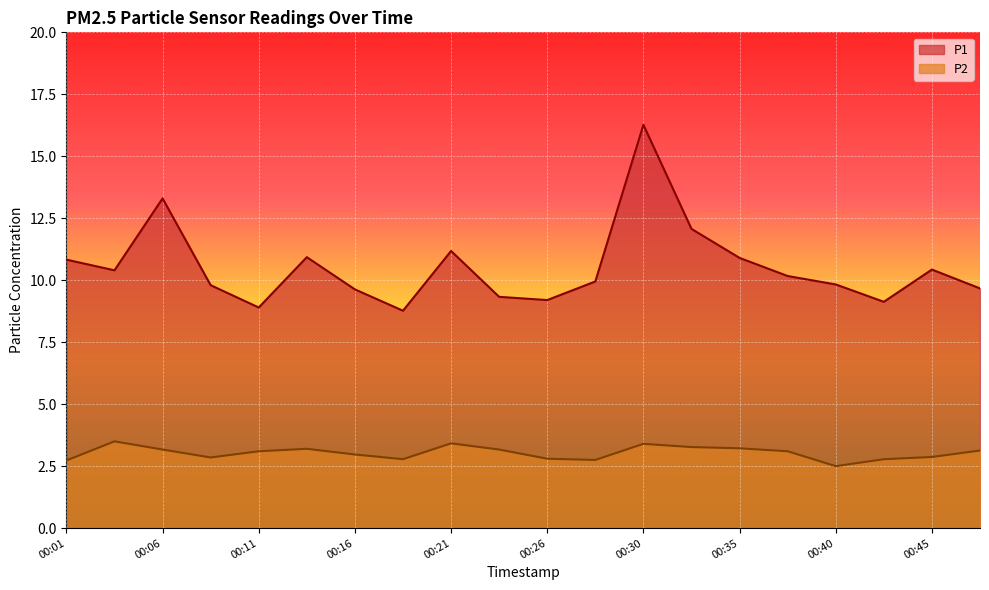

Rank the series by their average value, from lowest to highest.

P2, P1